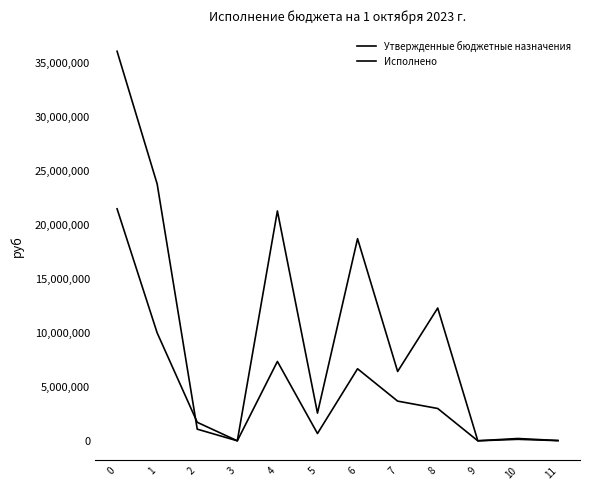

Does the chart display data point markers on the line(s)?

No